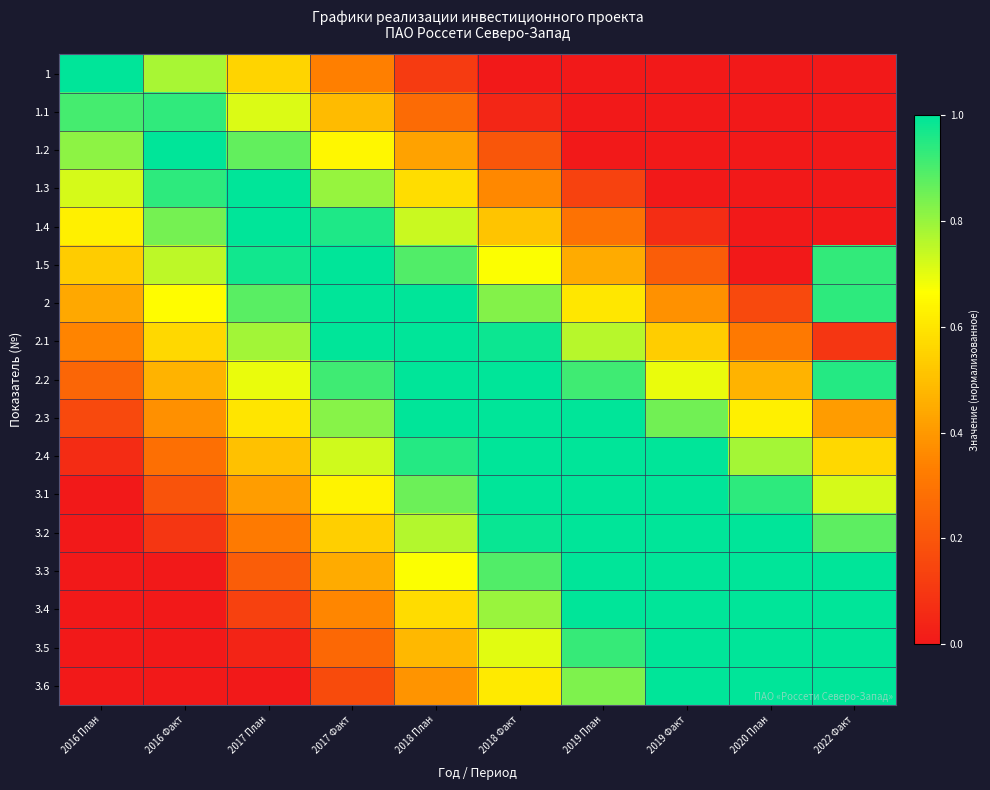

Rank the series at 2022 Факт from lowest to highest value.

1, 1.1, 1.2, 1.3, 1.4, 2.1, 2.3, 2.4, 3.1, 3.2, 1.5, 2, 2.2, 3.3, 3.4, 3.5, 3.6